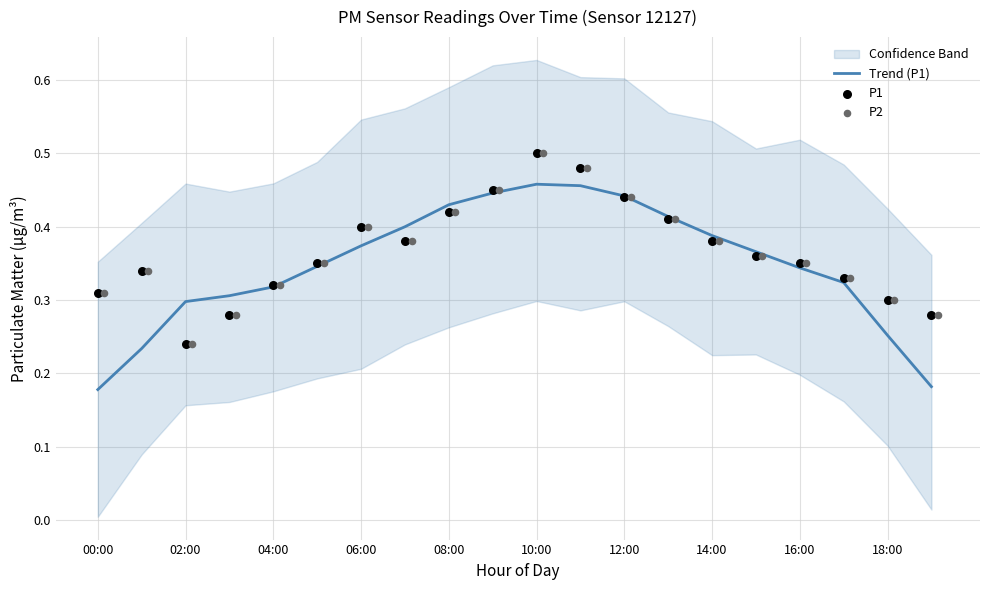

What is the total value across all series at 13?

1.2